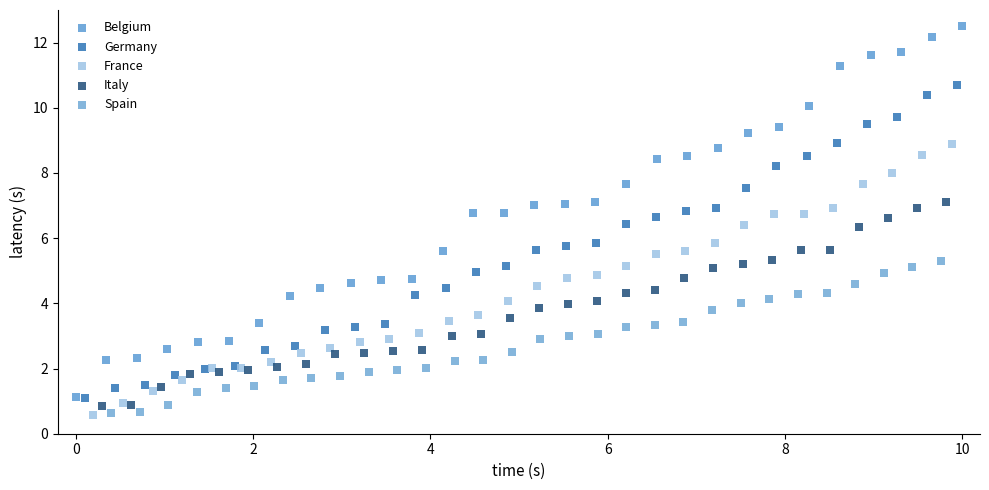

Which series has the widest spread of Y values?

Belgium